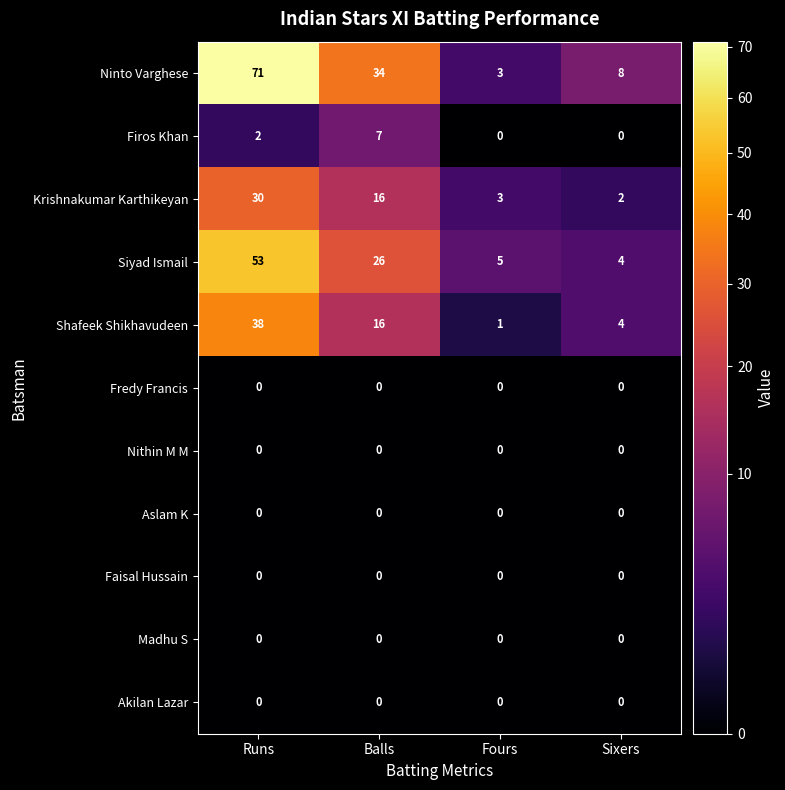

What is the highest value of the Shafeek Shikhavudeen series?

38